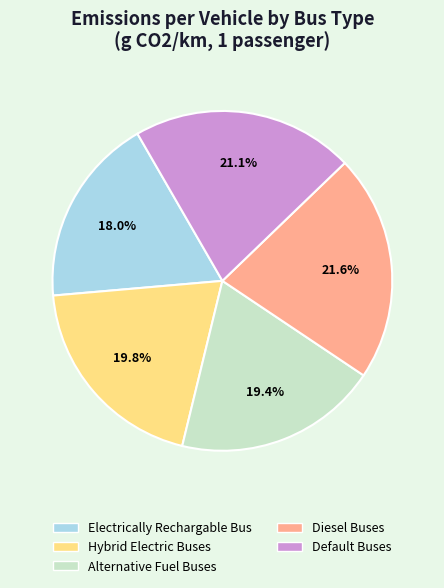

Is Electrically Rechargable Bus the majority of the pie?

No